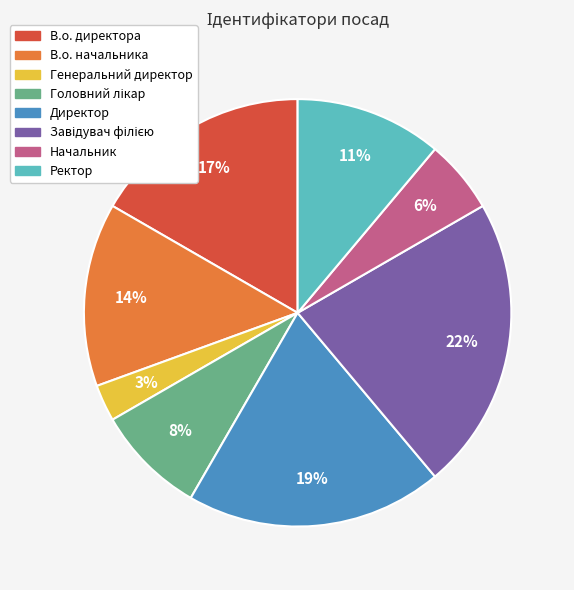

The В.о. начальника slice represents 7% of the pie. True or false?

False